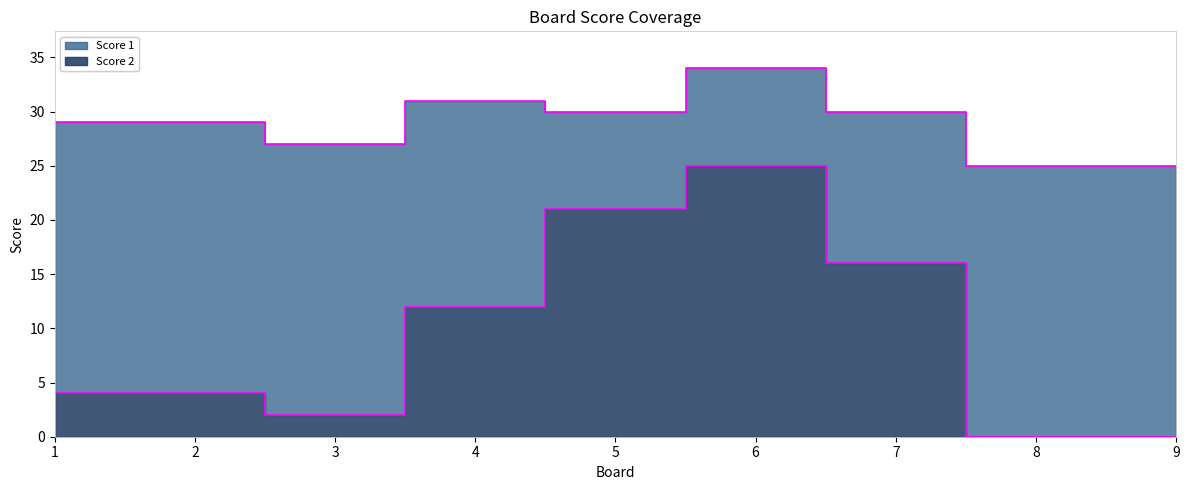

Which category has the lowest value across all series?

8